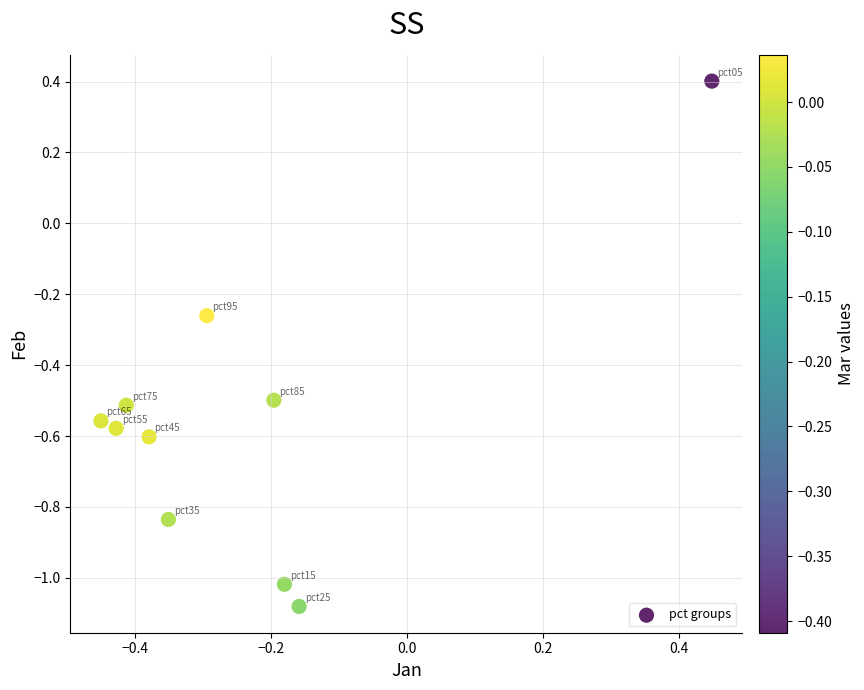

What is the range of X values (max minus min)?

0.9